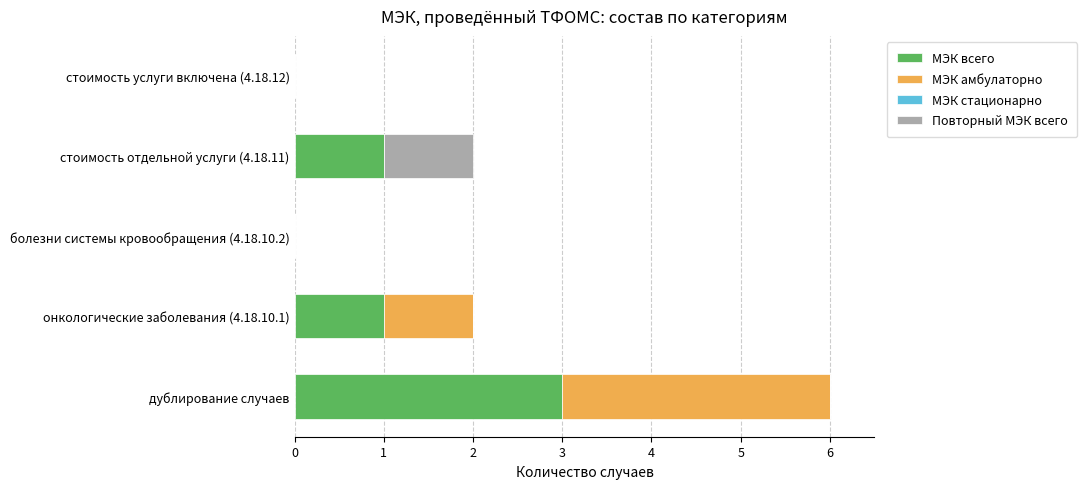

What is the sum of all МЭК всего values?

5